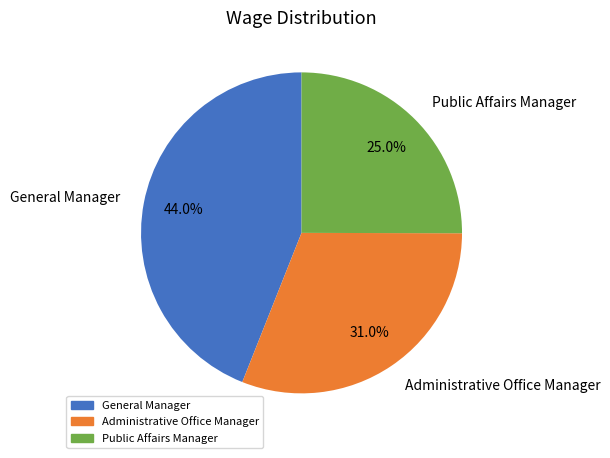

The Administrative Office Manager slice represents 31% of the pie. True or false?

True